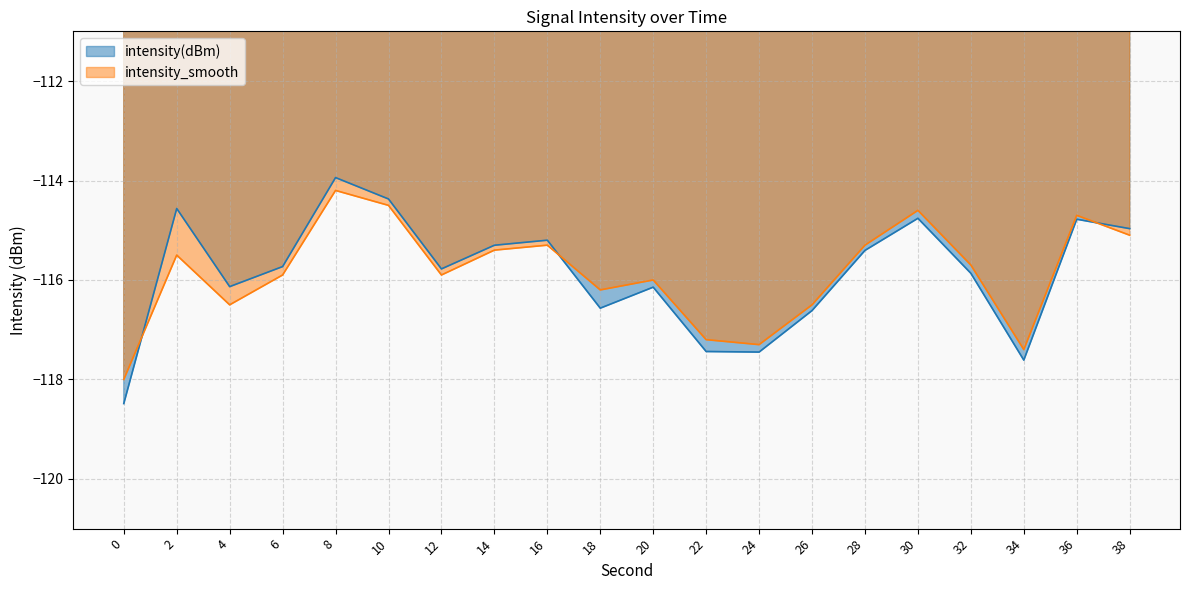

What is the value of the intensity(dBm) point at the 12th from the left?

-117.4